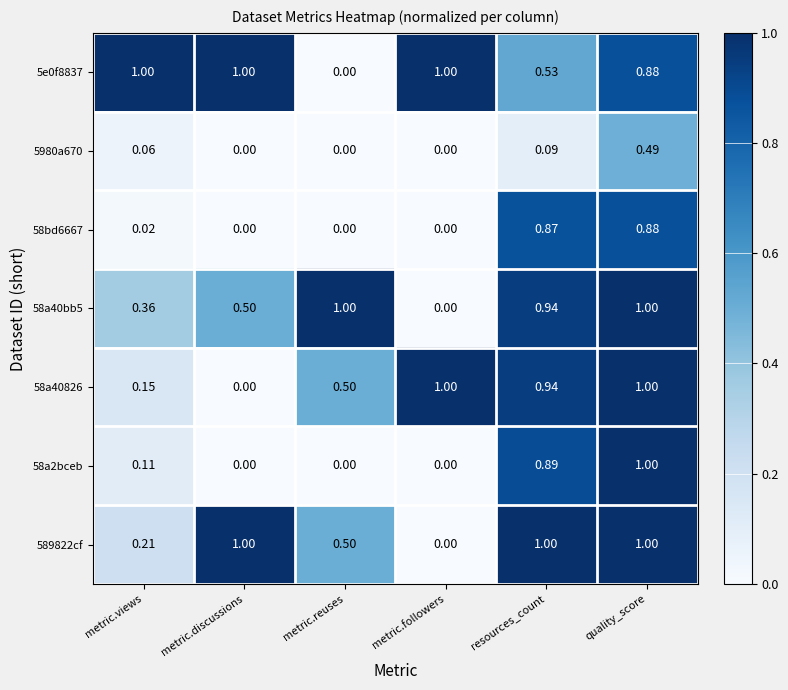

Is the value of 58bd6667 at resources_count greater than the value of 58a2bceb at quality_score?

No